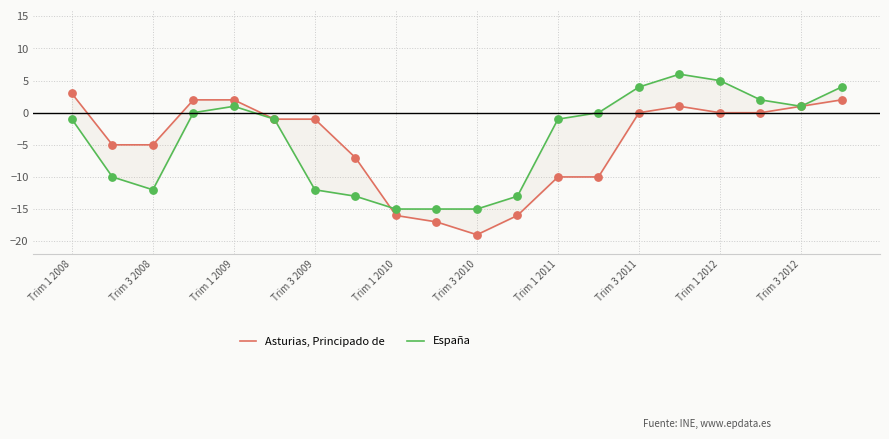

What are all the series names shown in the legend?

Asturias, Principado de, España